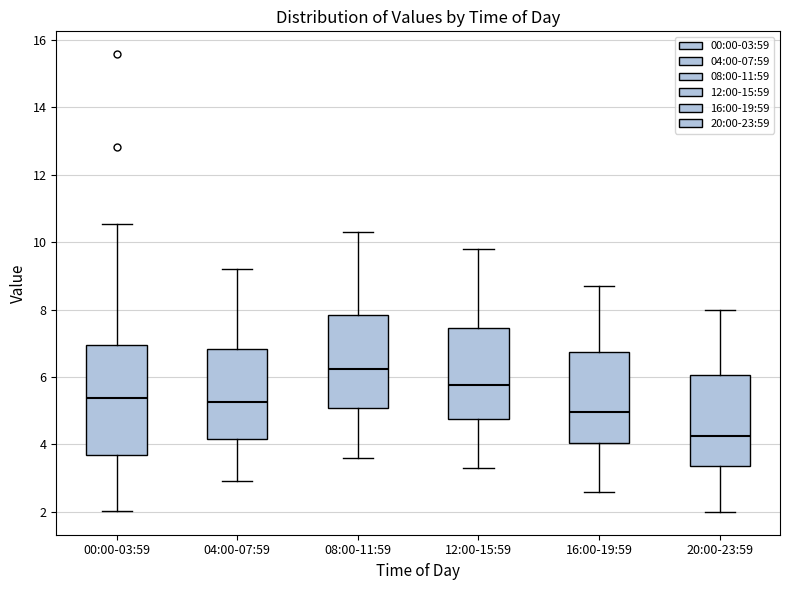

Where does the lower whisker of the box for 08:00-11:59 end on the y-axis? The values are not printed on the chart, so give them approximately, as read against the axis.

3.6